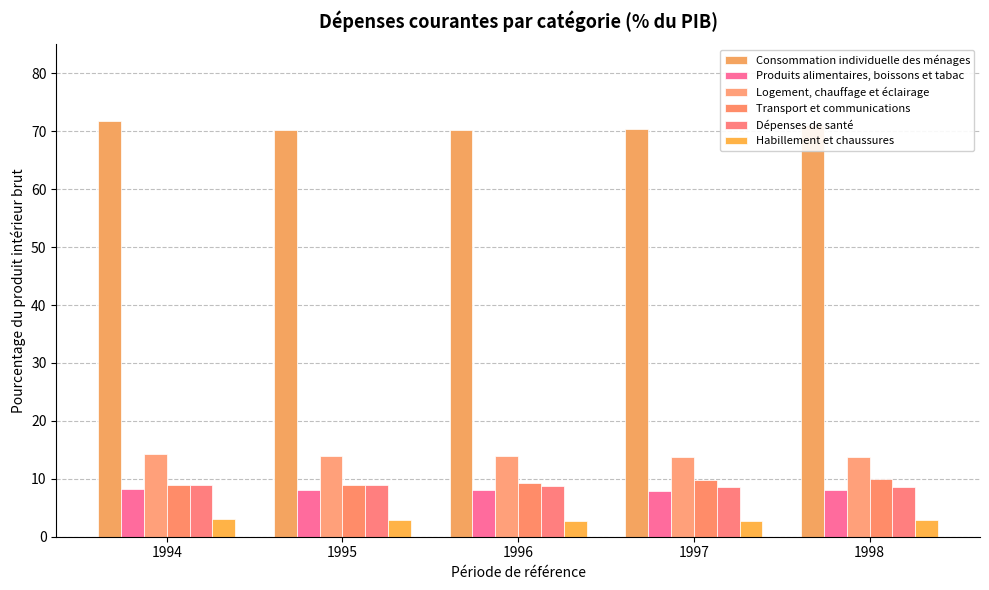

What is the difference between the second highest and minimum values in the Logement, chauffage et éclairage series?

0.2